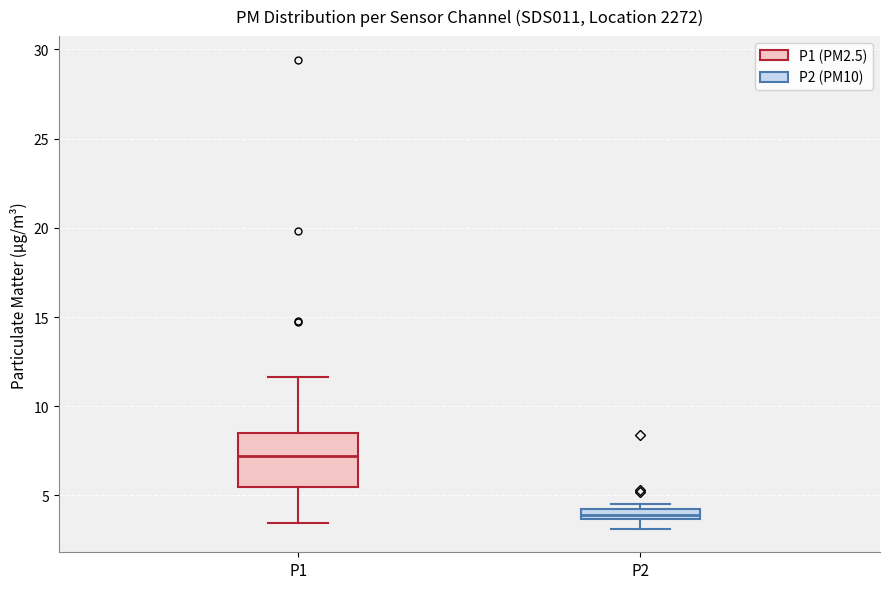

Where is the lower edge of the box for P1 on the y-axis? The values are not printed on the chart, so give them approximately, as read against the axis.

5.5